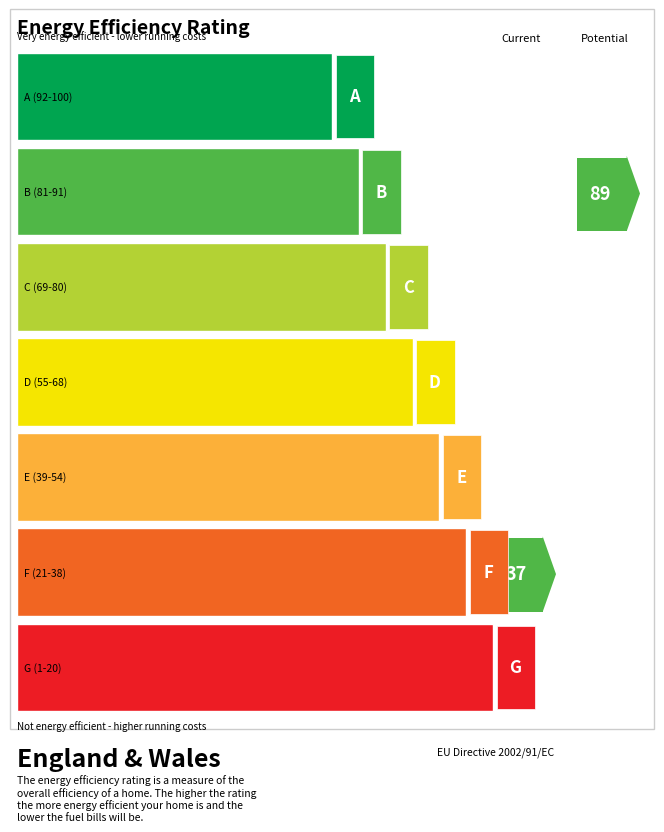

Are the bars grouped side by side (vs. stacked)?

No